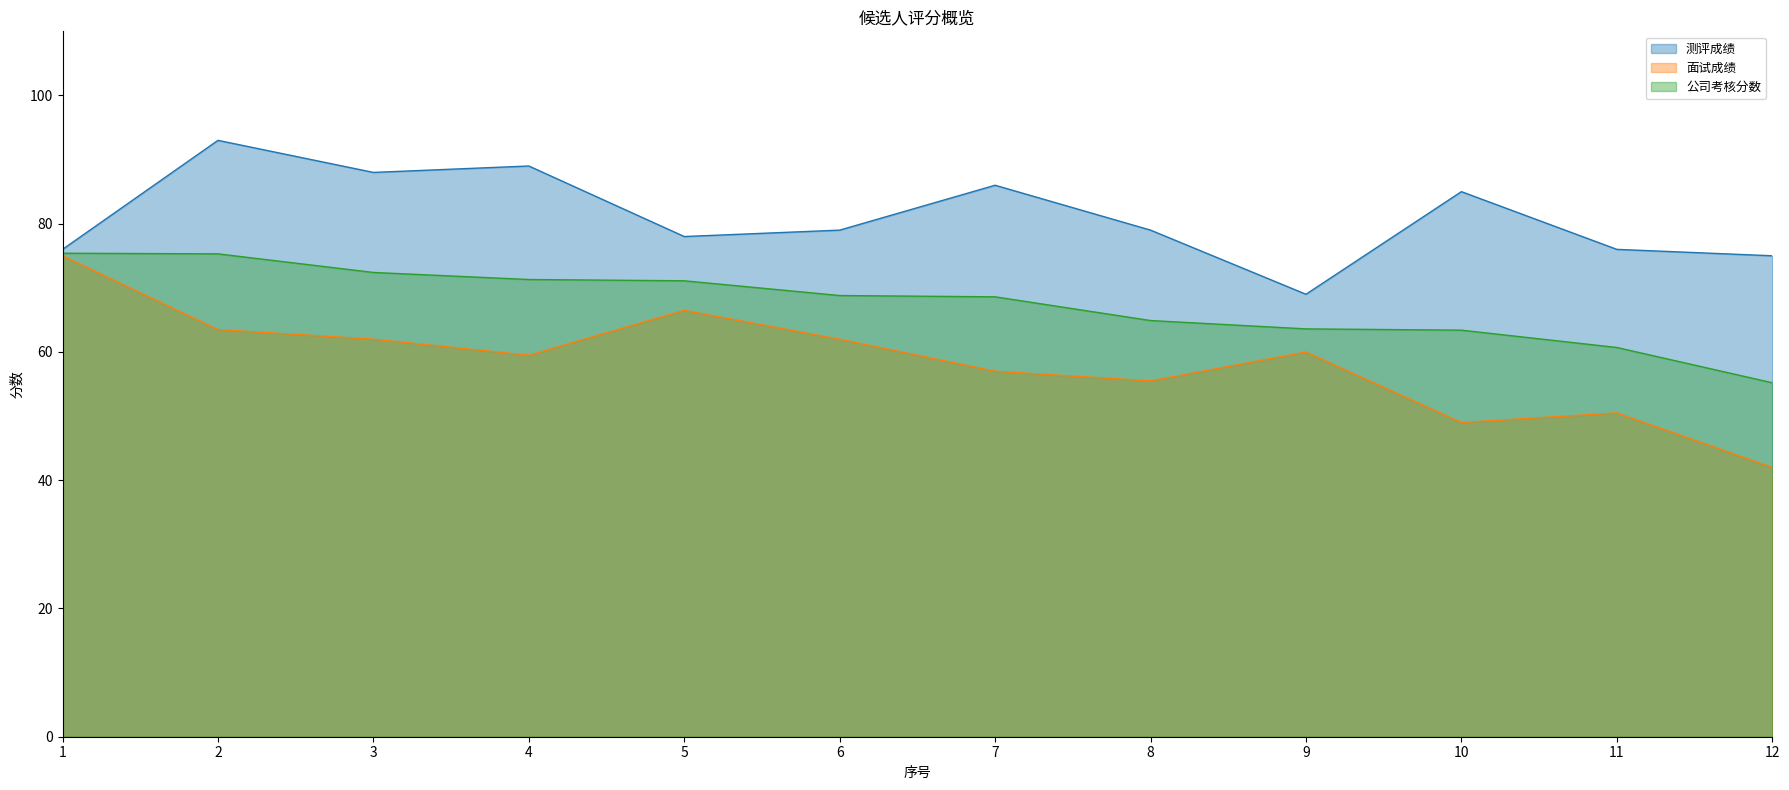

Does the chart have visible grid lines?

No